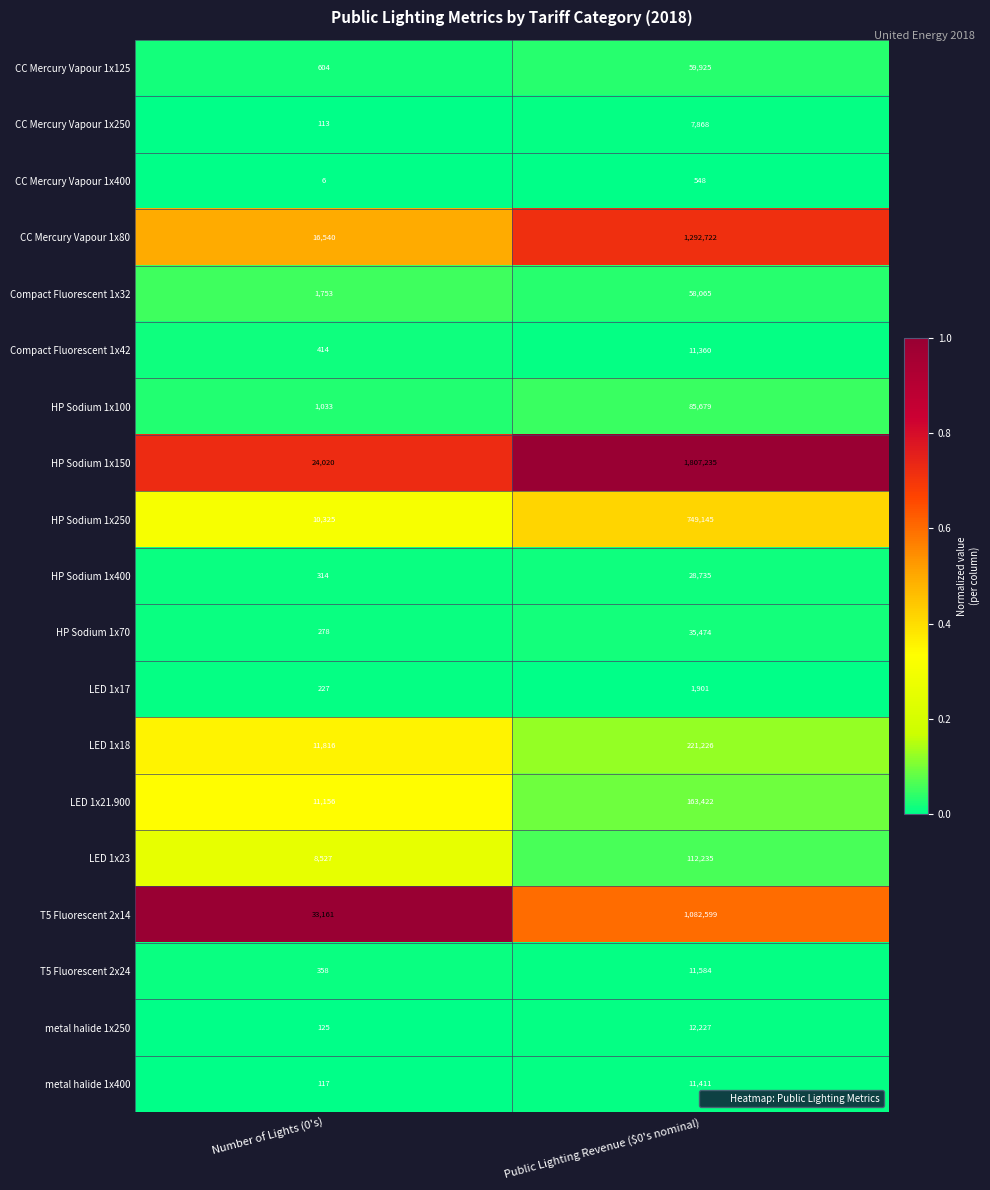

The value of HP Sodium 1x150 at Public Lighting Revenue ($0's nominal) is 1807235. True or false?

True